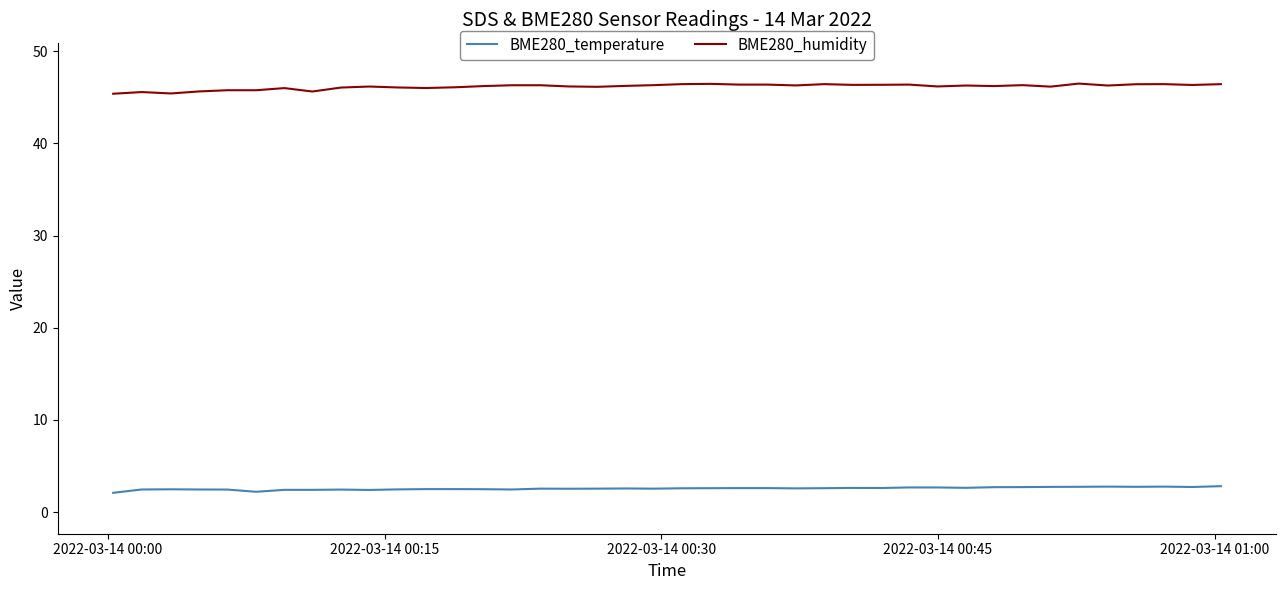

What are all the series names shown in the legend?

BME280_temperature, BME280_humidity